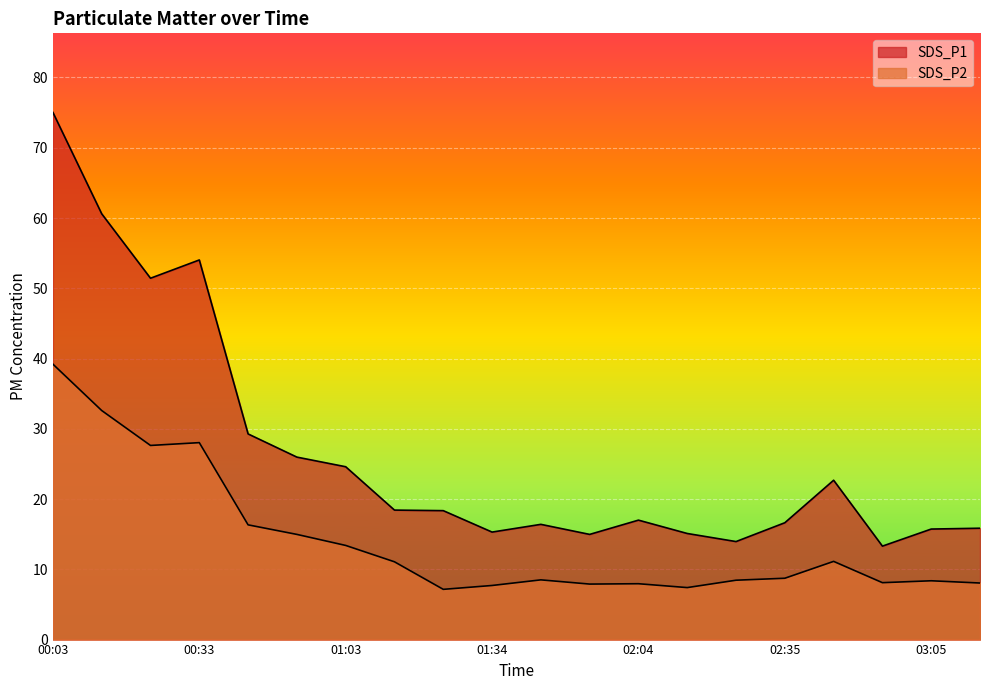

How many lines are shown in the chart?

2